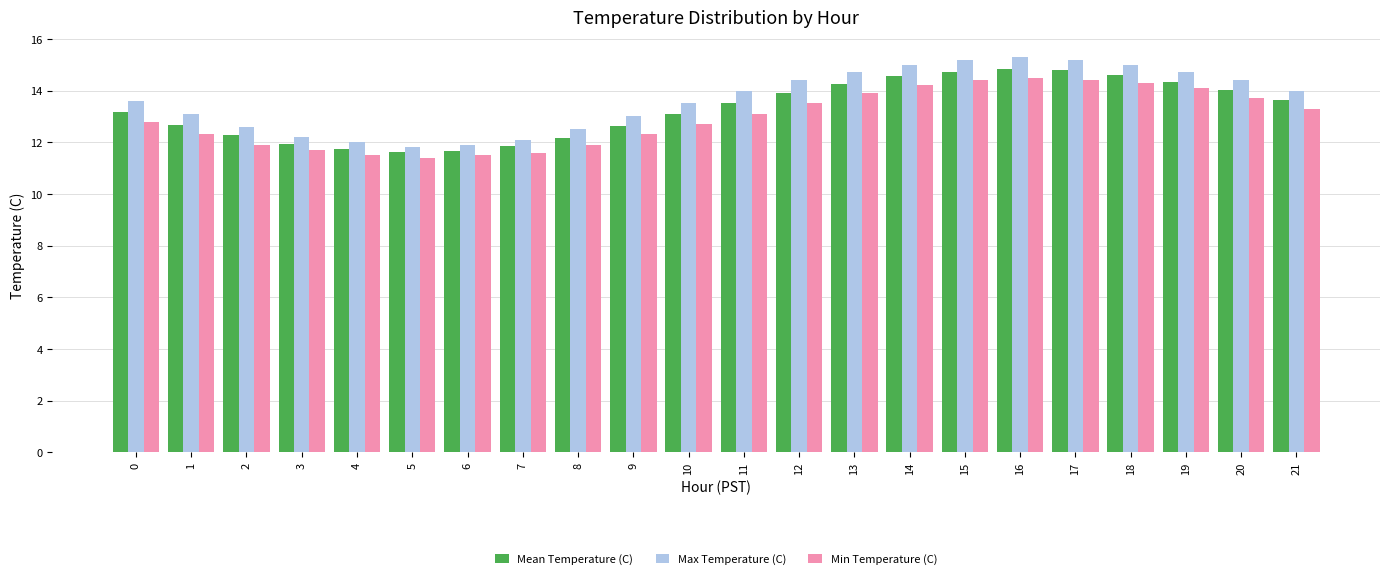

What is the total value across all series at 4?

35.2